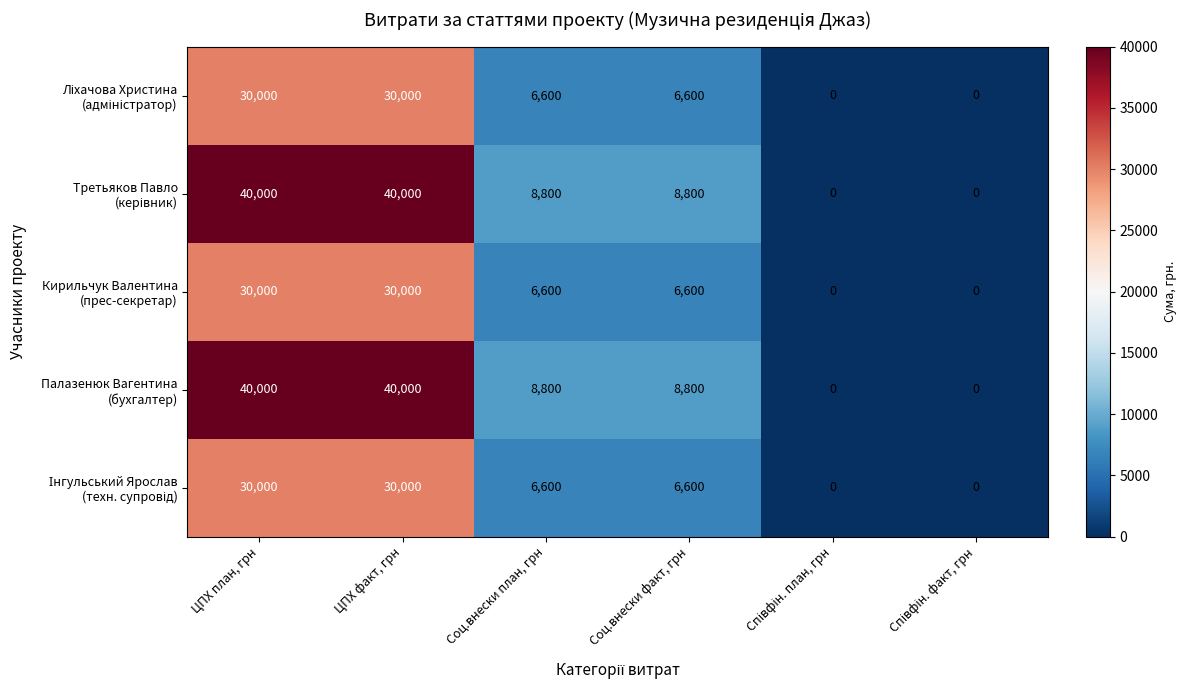

What is the total value across all series at ЦПХ факт, грн?

170000